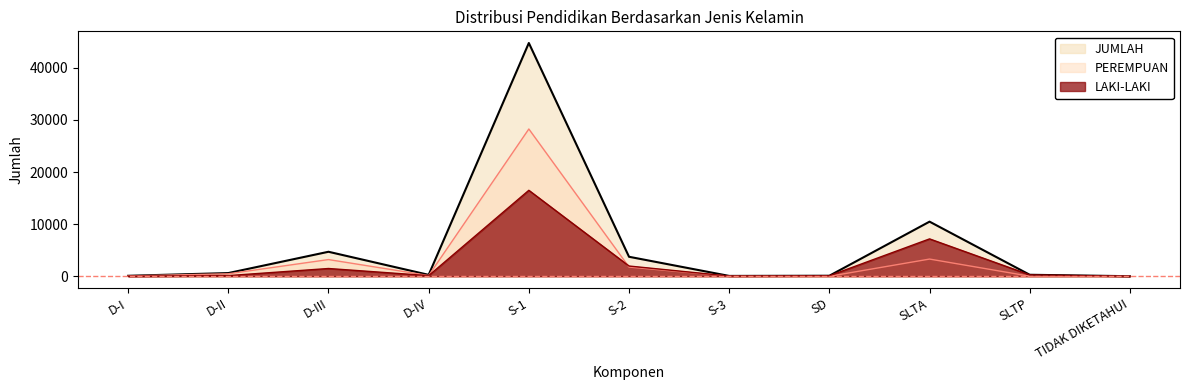

Rank the series by their maximum value, from highest to lowest.

JUMLAH, PEREMPUAN, LAKI-LAKI